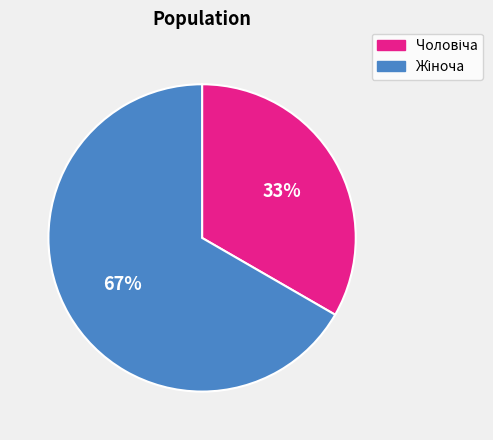

To the nearest percent, what is the average slice percentage?

50%